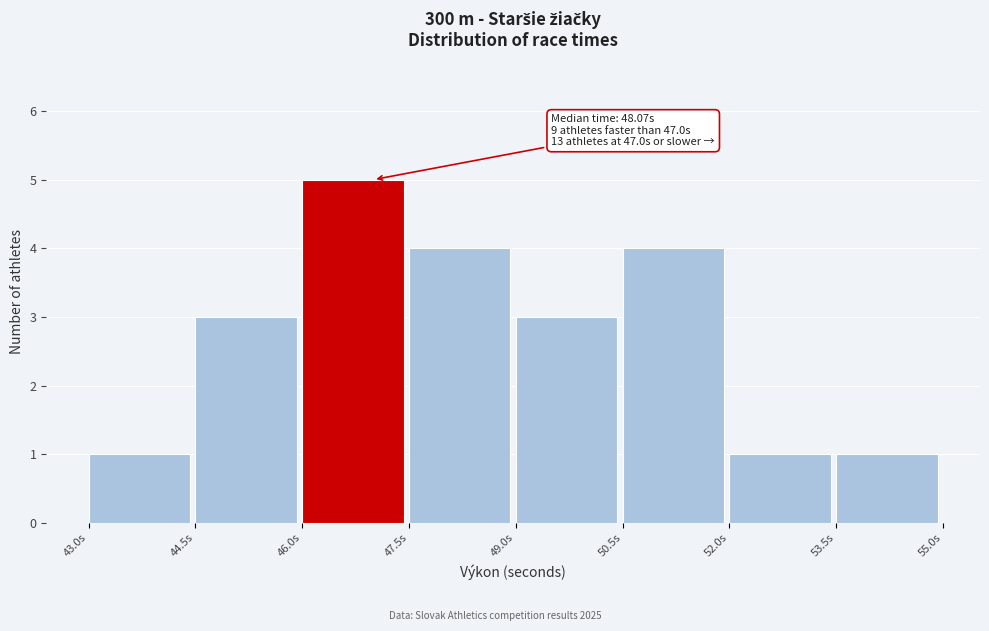

Which range on the x-axis has the tallest bar?

46.0 to 47.5